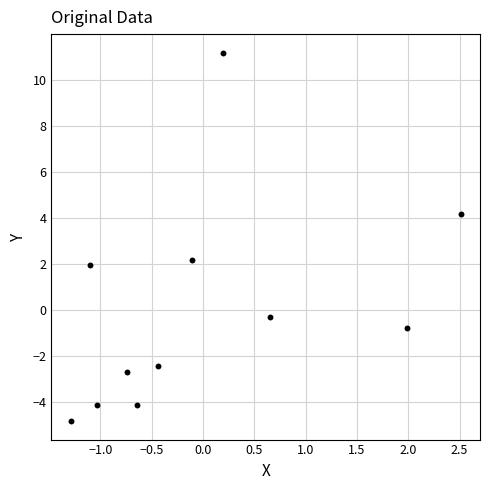

What is the range of Y values (max minus min)?

16.0